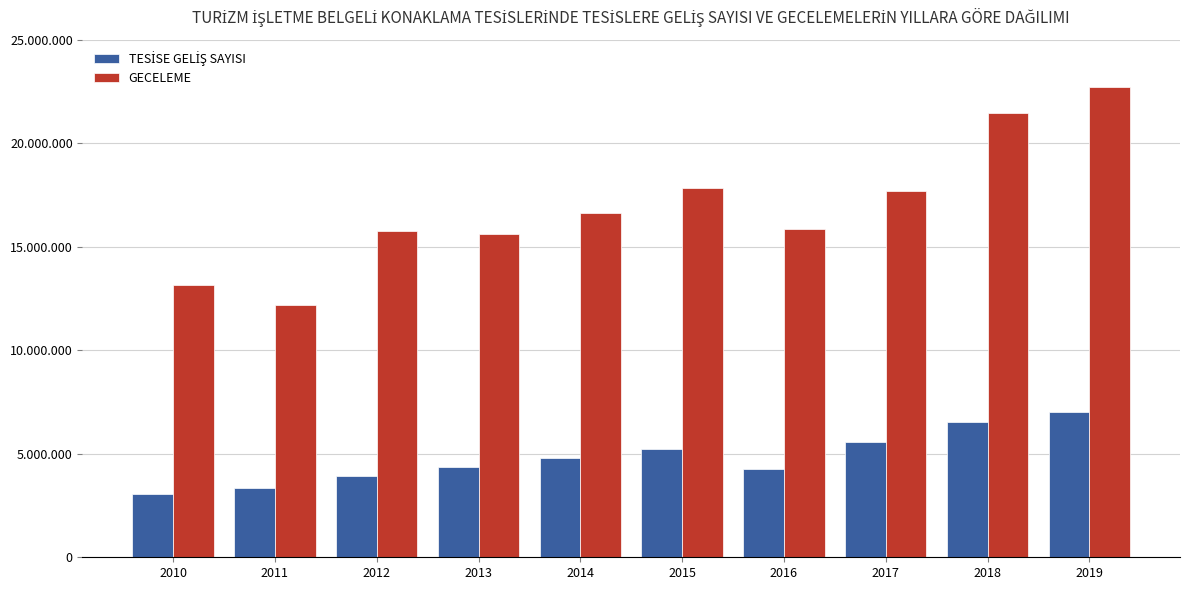

Reading left to right, extract all data points from this chart.

TESİSE GELİŞ SAYISI: 2010=3044017	2011=3326767	2012=3922853	2013=4361629	2014=4773896	2015=5220094	2016=4284756	2017=5580002	2018=6513976	2019=7020795
GECELEME: 2010=13157601	2011=12190689	2012=15749247	2013=15600767	2014=16612293	2015=17850473	2016=15866152	2017=17679357	2018=21446796	2019=22706728